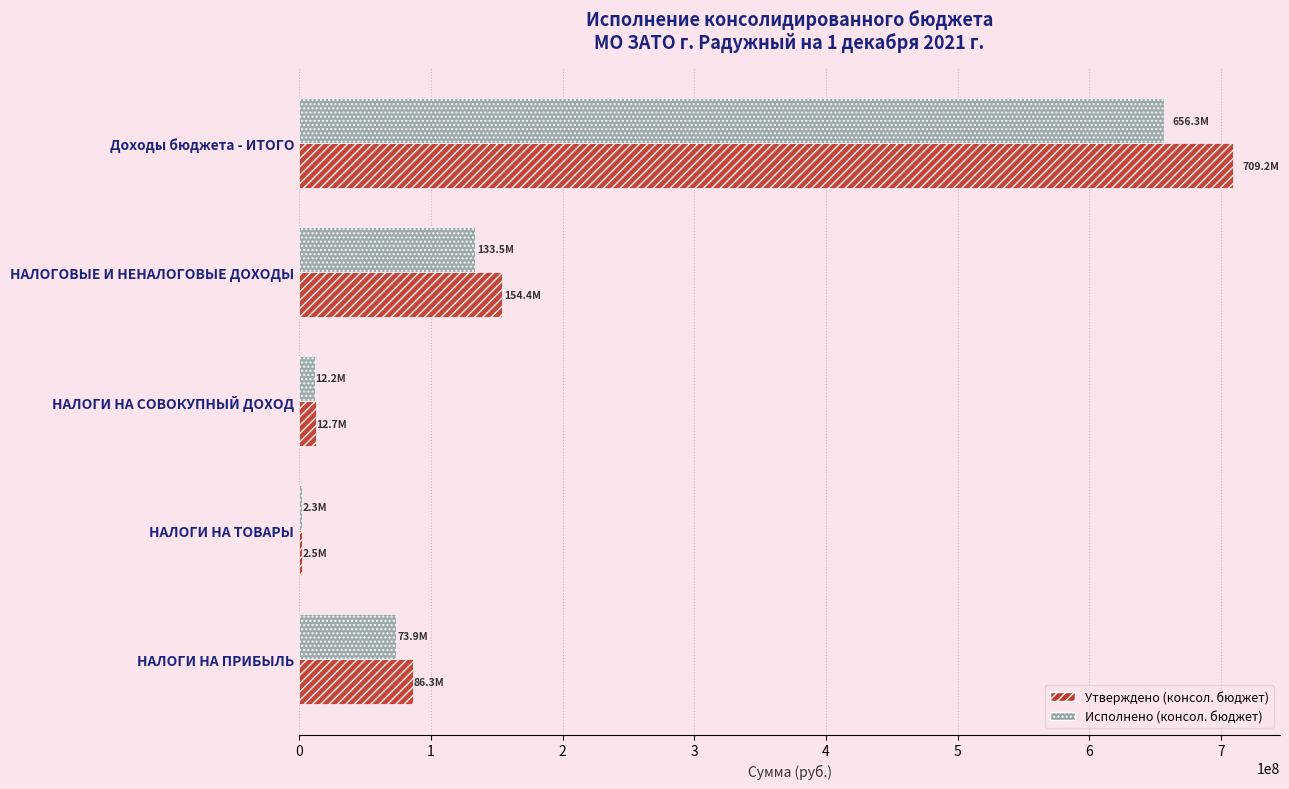

At which label does Утверждено (консол. бюджет) reach its peak?

Доходы бюджета - ИТОГО